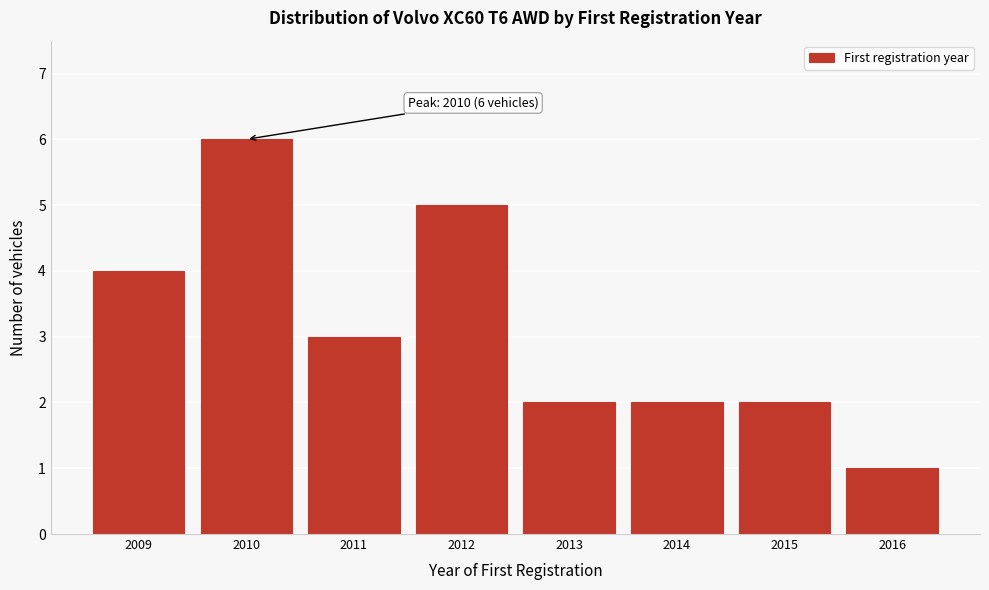

Reading right to left, what are all the values shown in this chart?

1	2	2	2	5	3	6	4